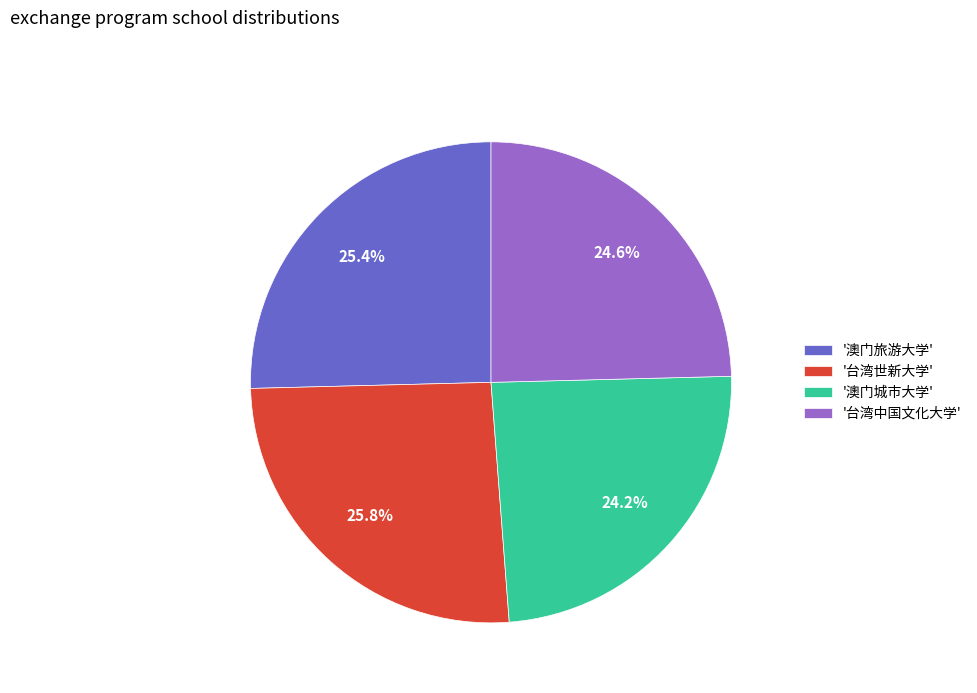

Is there any slice that represents more than half of the pie?

No